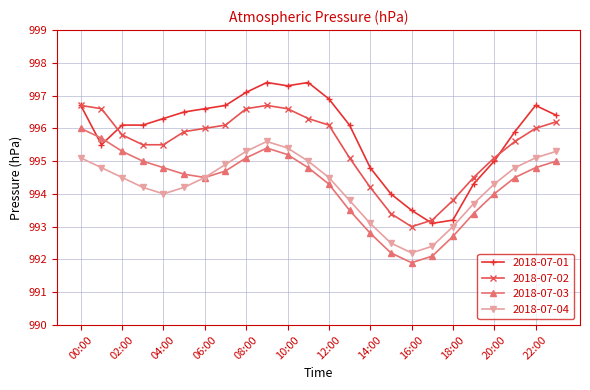

In 2018-07-04, how many points are higher than both neighbors (excluding endpoints)?

1